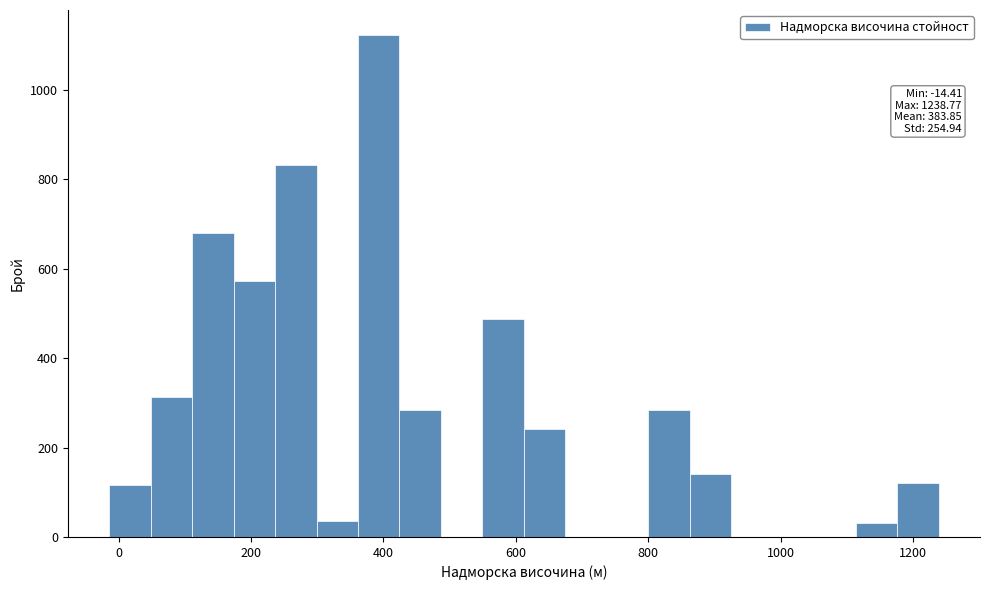

Around what value on the x-axis is the tallest bar? Give the approximate position of its centre, as read against the axis.

400